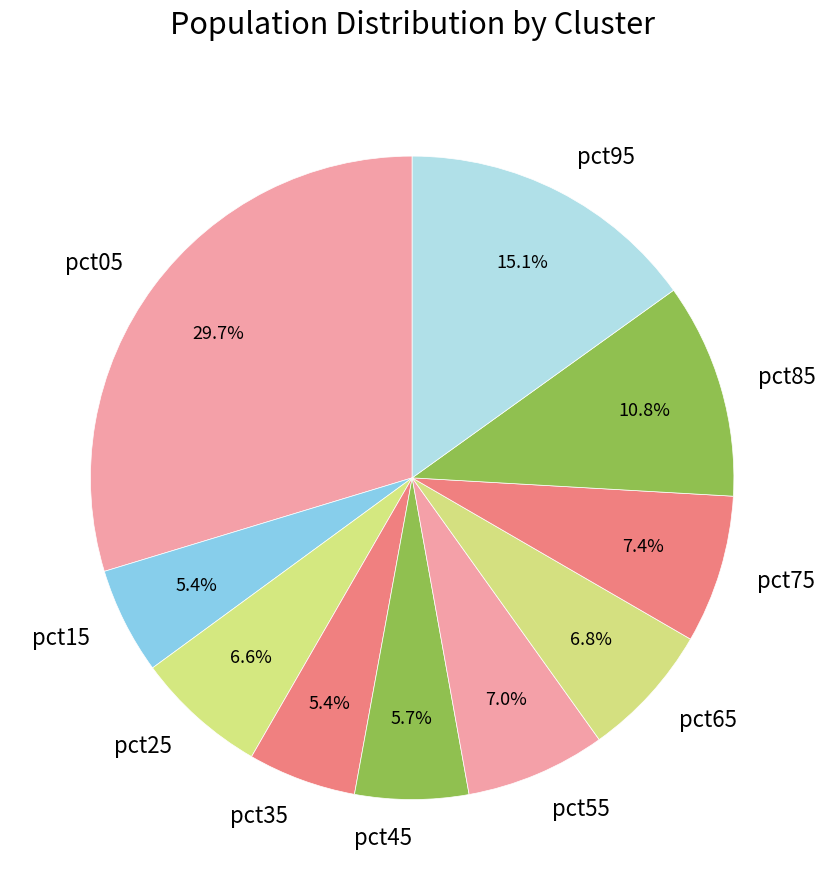

To the nearest percent, what percentage of the pie is pct05?

30%